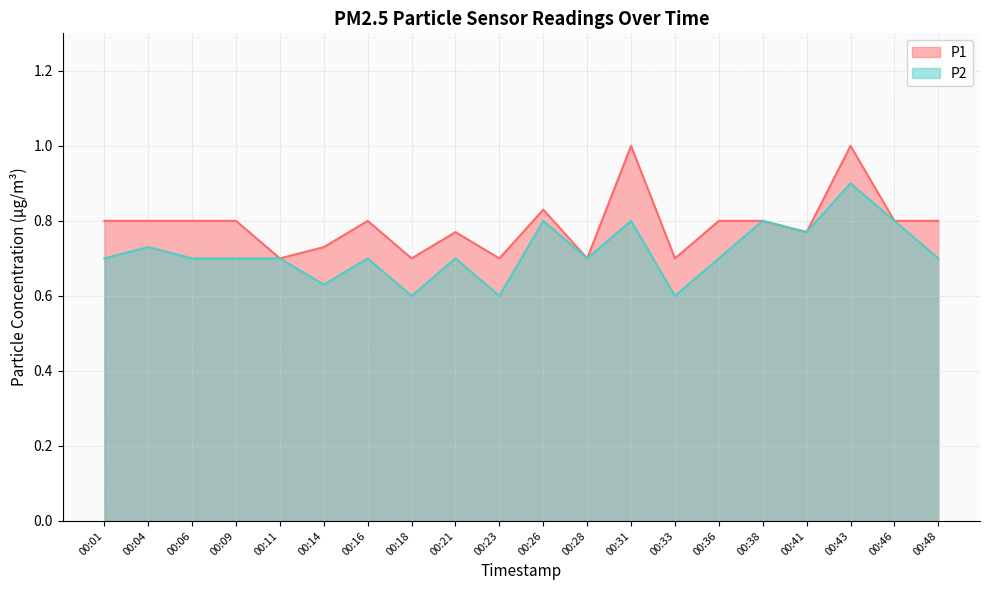

True or false: P2 and P1 intersect in this chart.

False